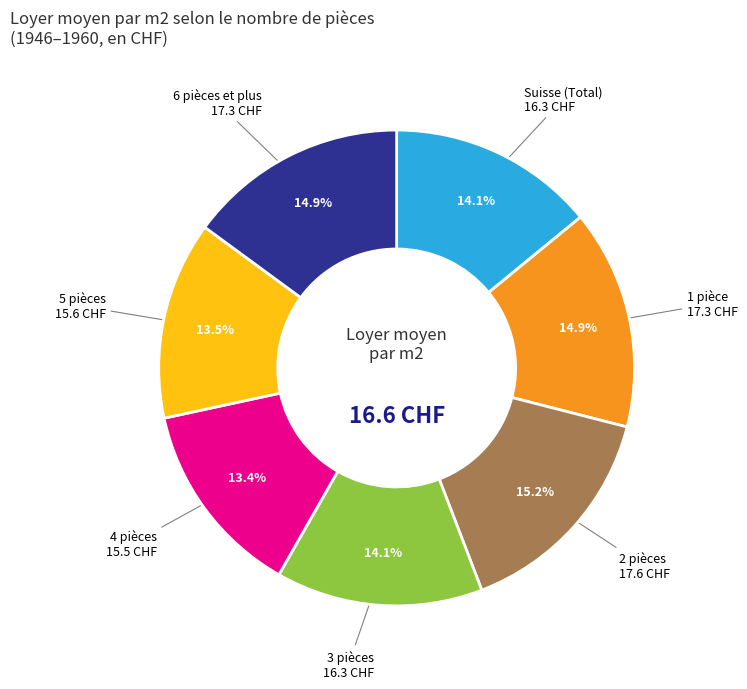

To the nearest percent, what is the difference between the largest and smallest slice percentages?

2%